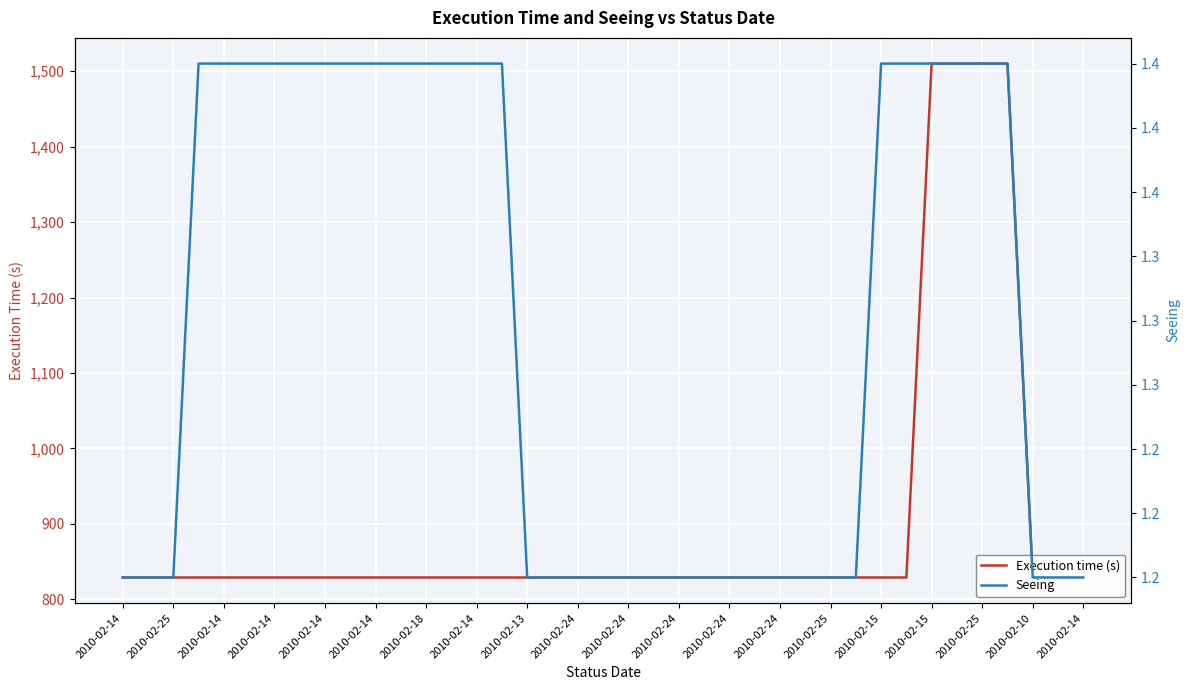

The value of Seeing at 2010-02-18 is 0.7. True or false?

False